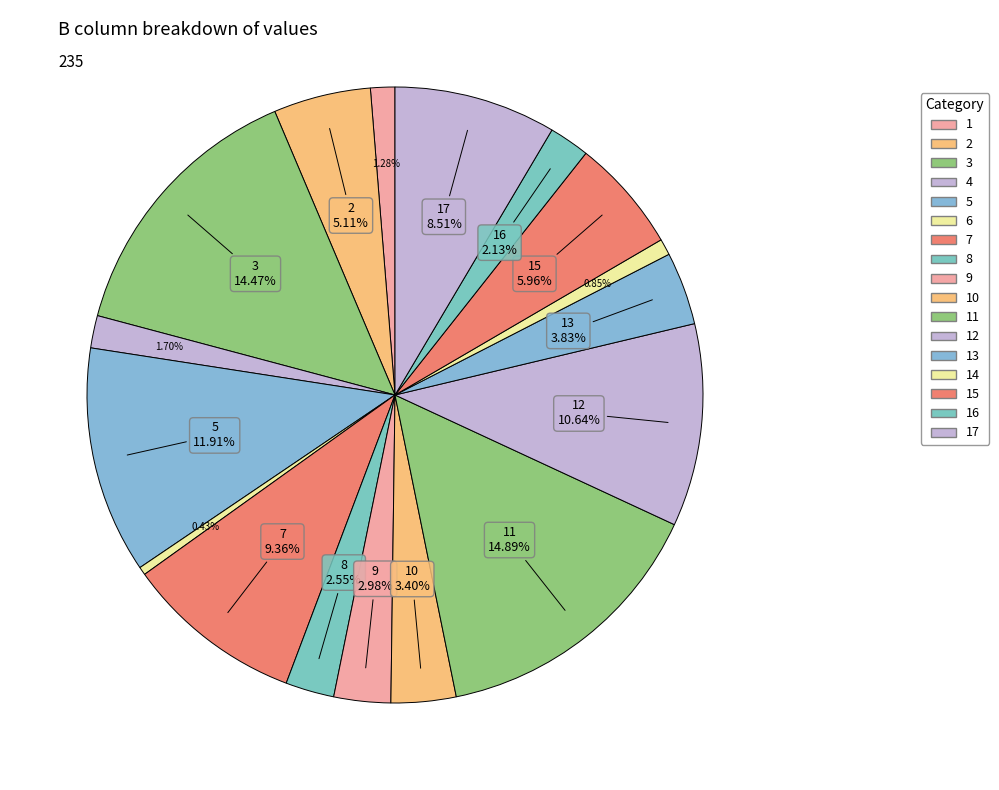

Count the number of slices in the pie.

17